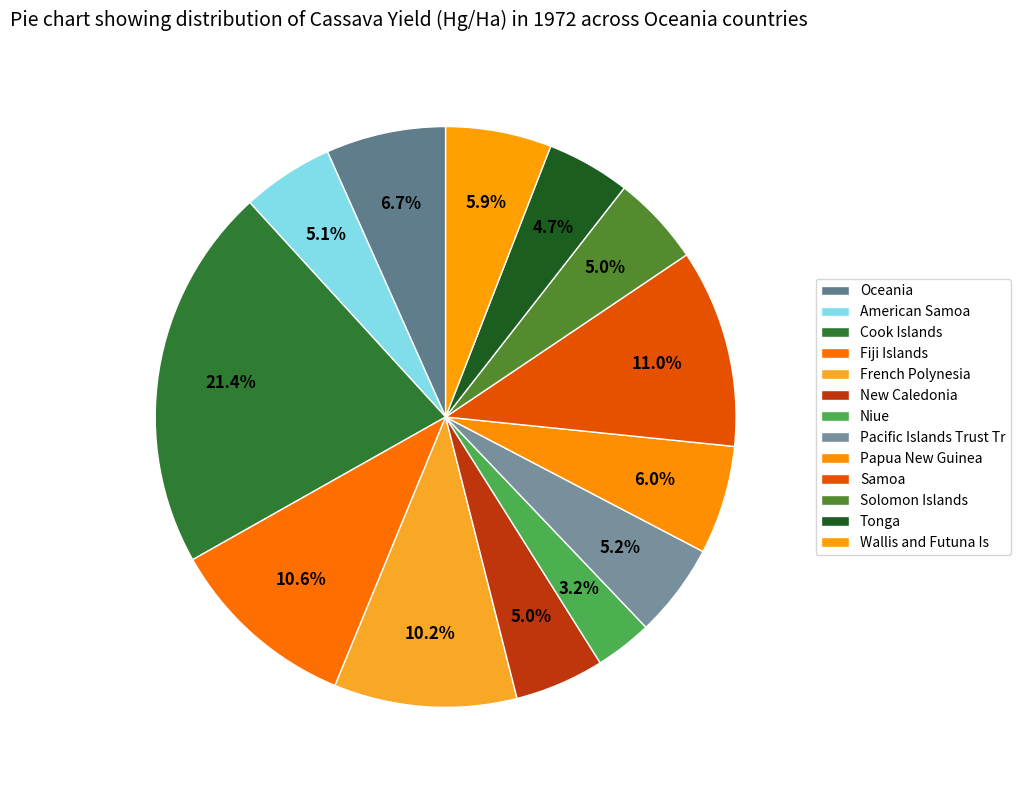

How many segments does this pie chart have?

13